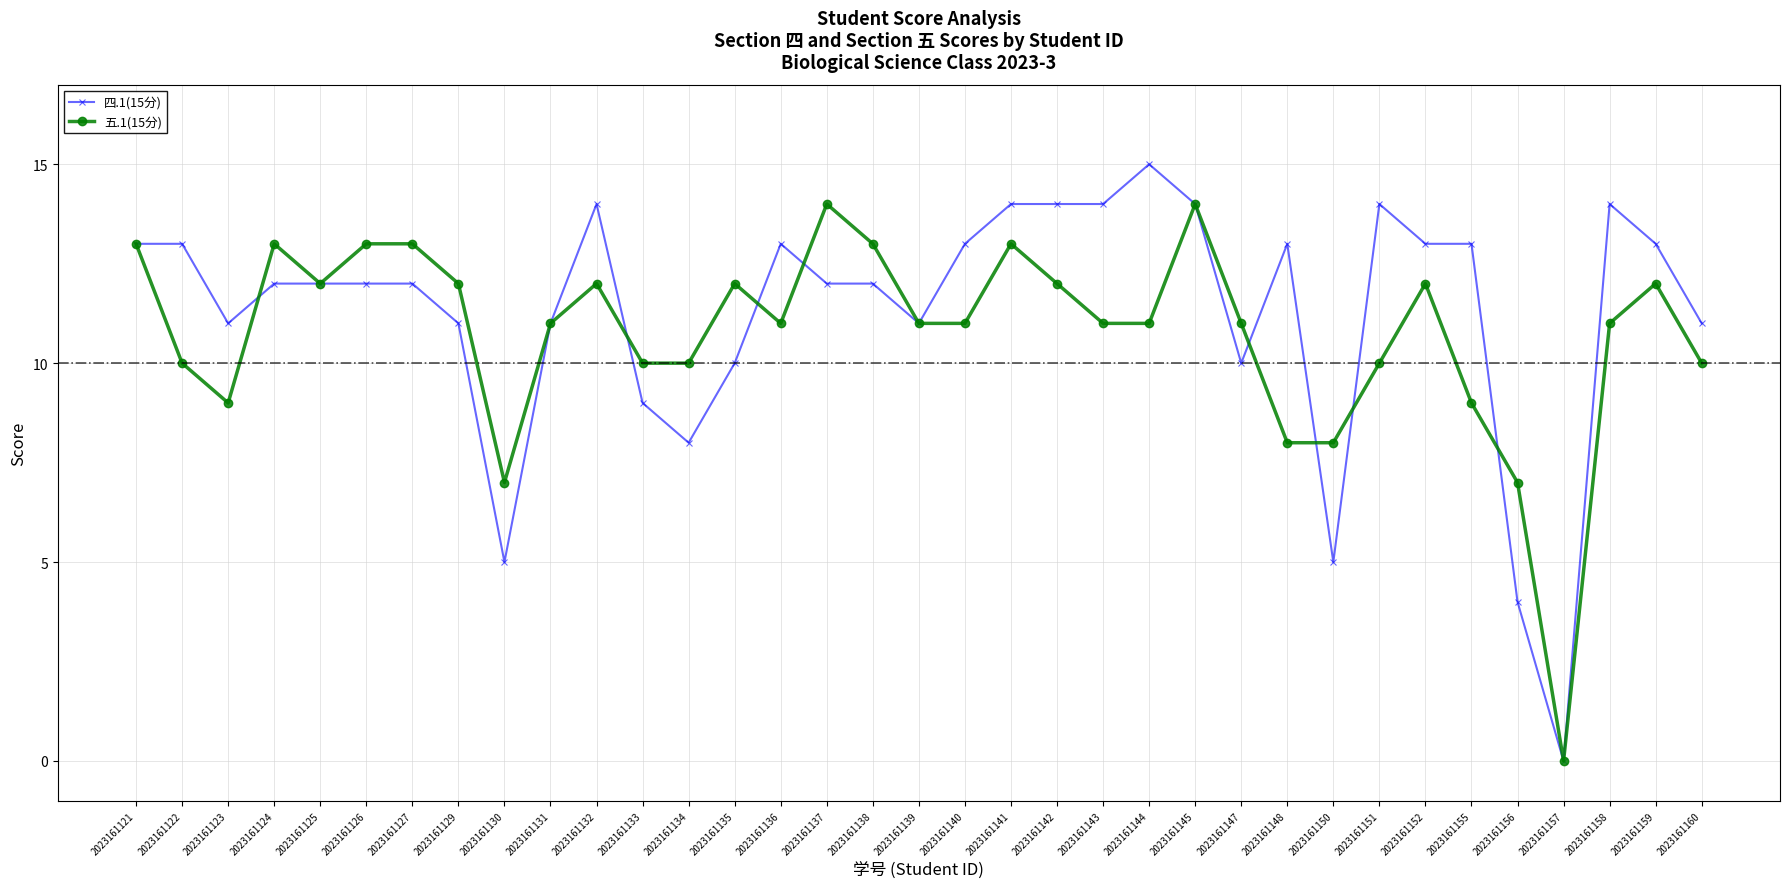

What is the maximum value shown in the chart?

15